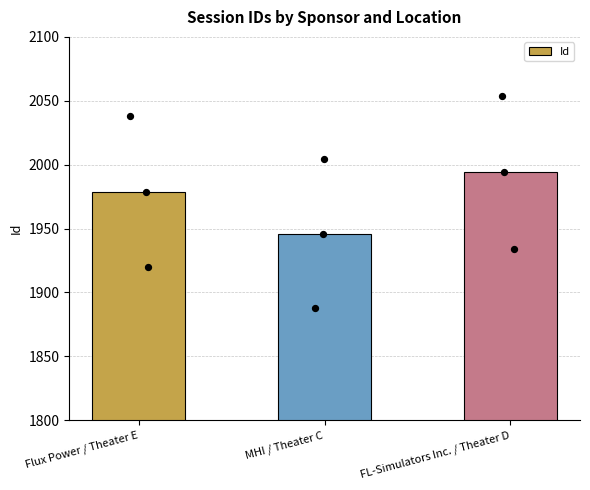

Approximately how many times larger is the value at MHI / Theater C compared to FL-Simulators Inc. / Theater D?

1.0